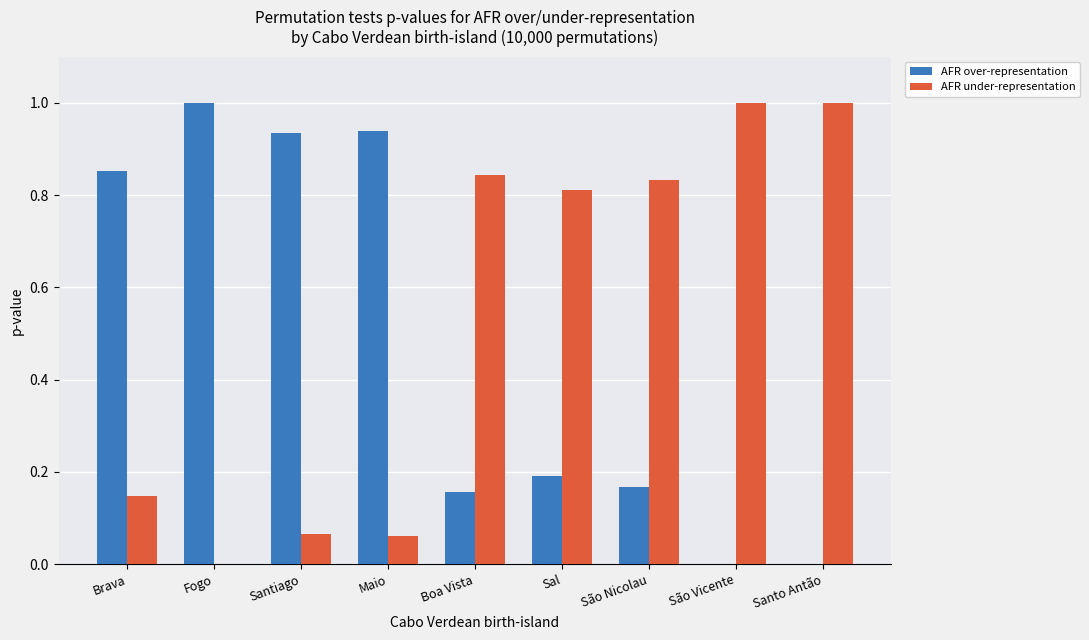

Are the bars grouped side by side (vs. stacked)?

Yes